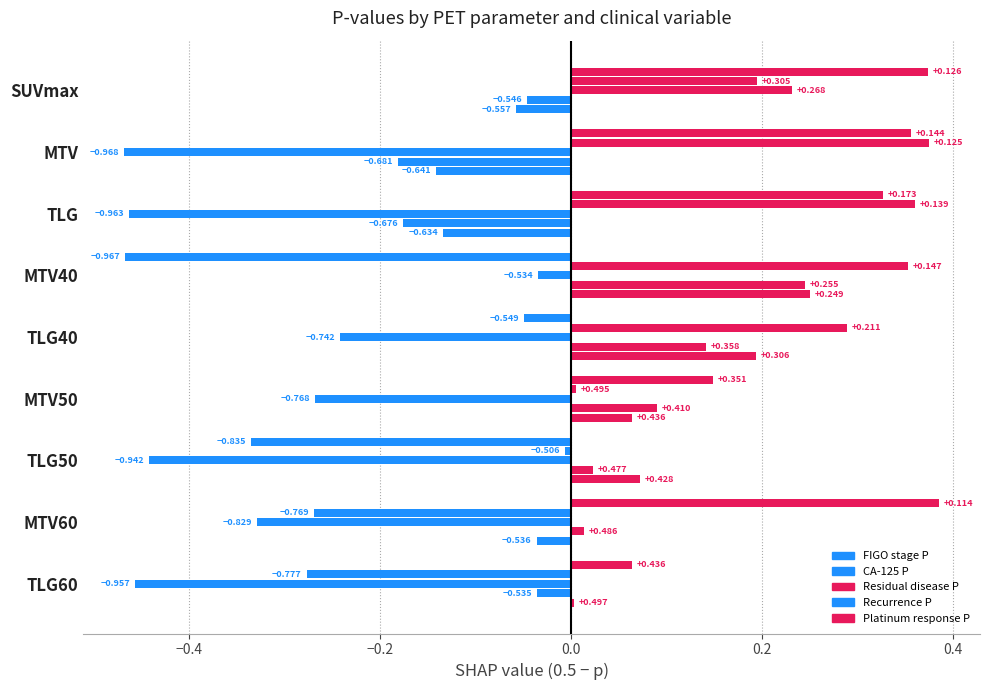

Reading left to right, transcribe all the data shown in this chart.

FIGO stage P: 0.4	0.4	0.3	-0.5	-0.0	0.1	-0.3	0.4	0.1
CA-125 P: 0.2	0.4	0.4	0.4	0.3	0.0	-0.0	-0.3	-0.3
Residual disease P: 0.2	-0.5	-0.5	-0.0	-0.2	-0.3	-0.4	-0.3	-0.5
Recurrence P: -0.0	-0.2	-0.2	0.2	0.1	0.1	0.0	0.0	-0.0
Platinum response P: -0.1	-0.1	-0.1	0.3	0.2	0.1	0.1	-0.0	0.0